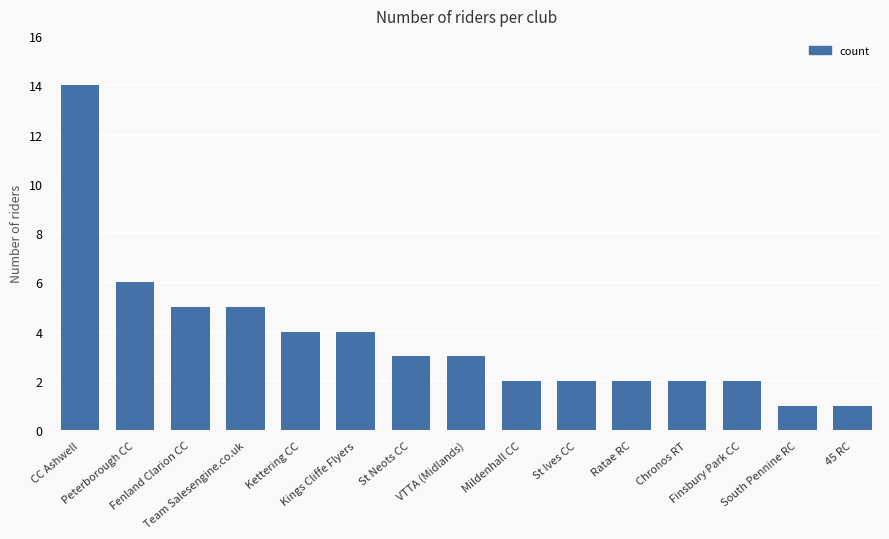

What is the difference between the second highest and second lowest values?

5